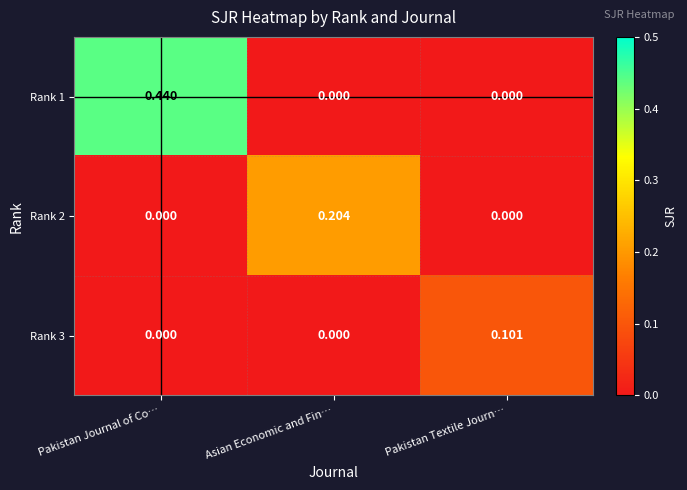

Is the value of Rank 3 at Pakistan Textile Journ… greater than the value of Rank 2 at Asian Economic and Fin…?

No